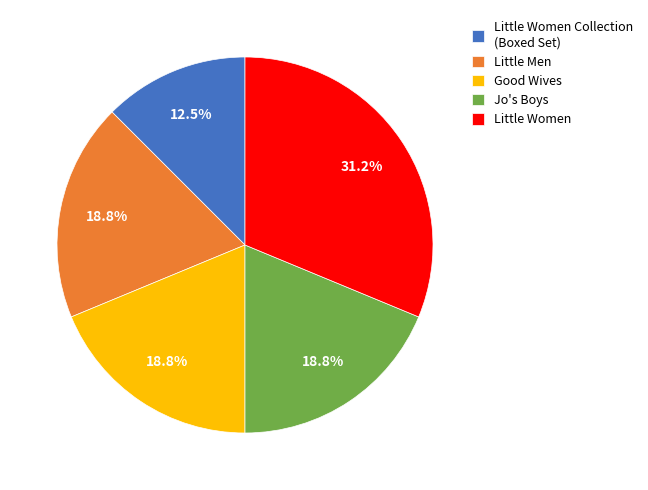

Which category has the smallest portion of the pie?

Little Women Collection (Boxed Set)